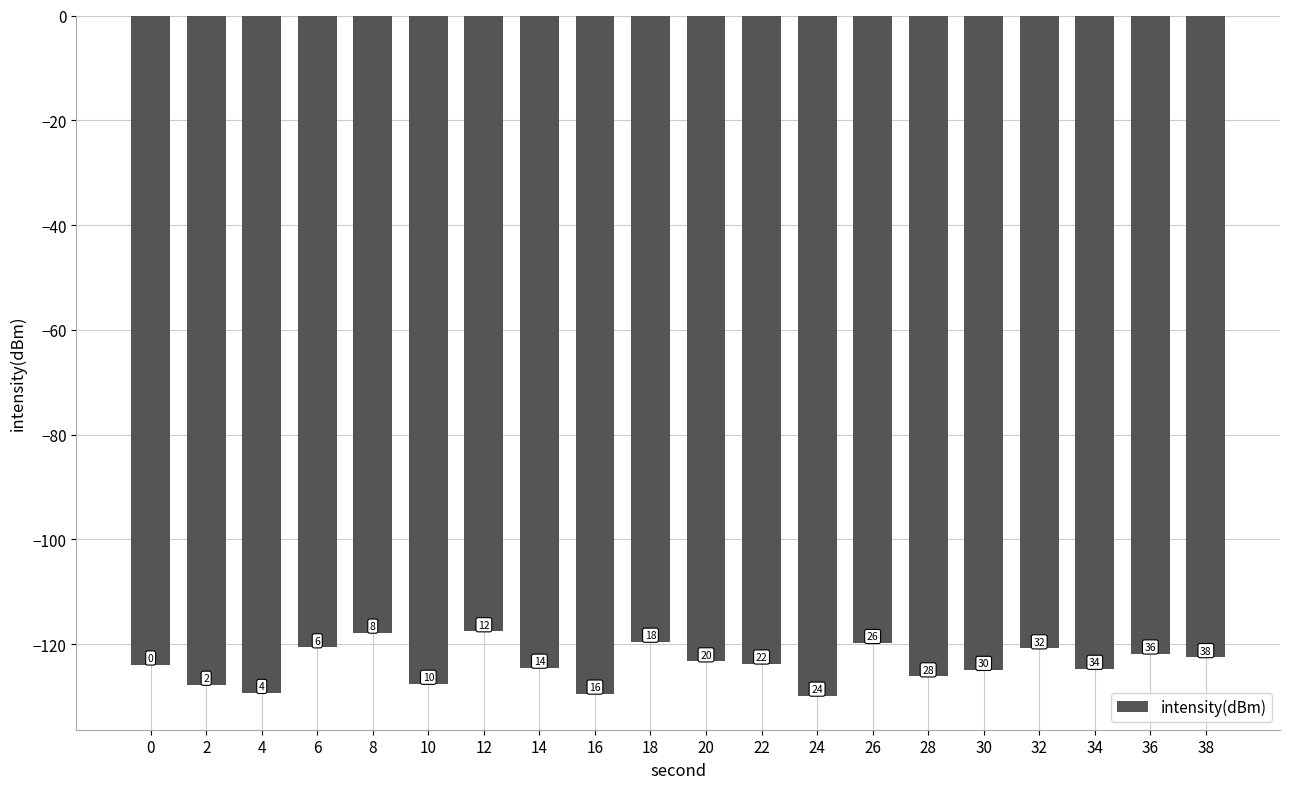

Does the chart contain any negative values?

Yes